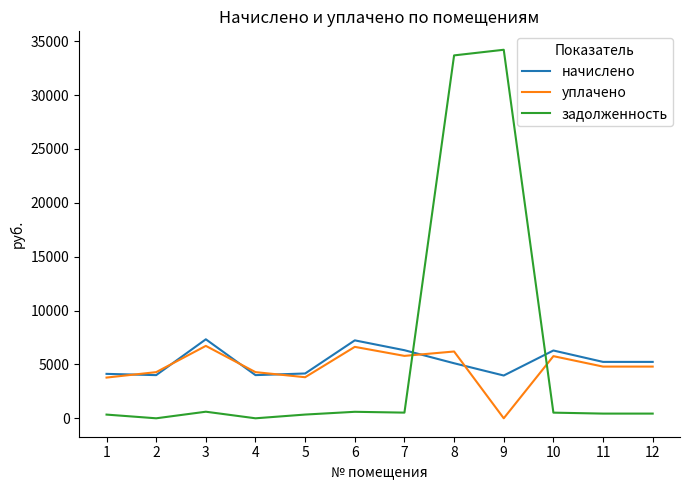

At which category is the sum across all series the highest?

8